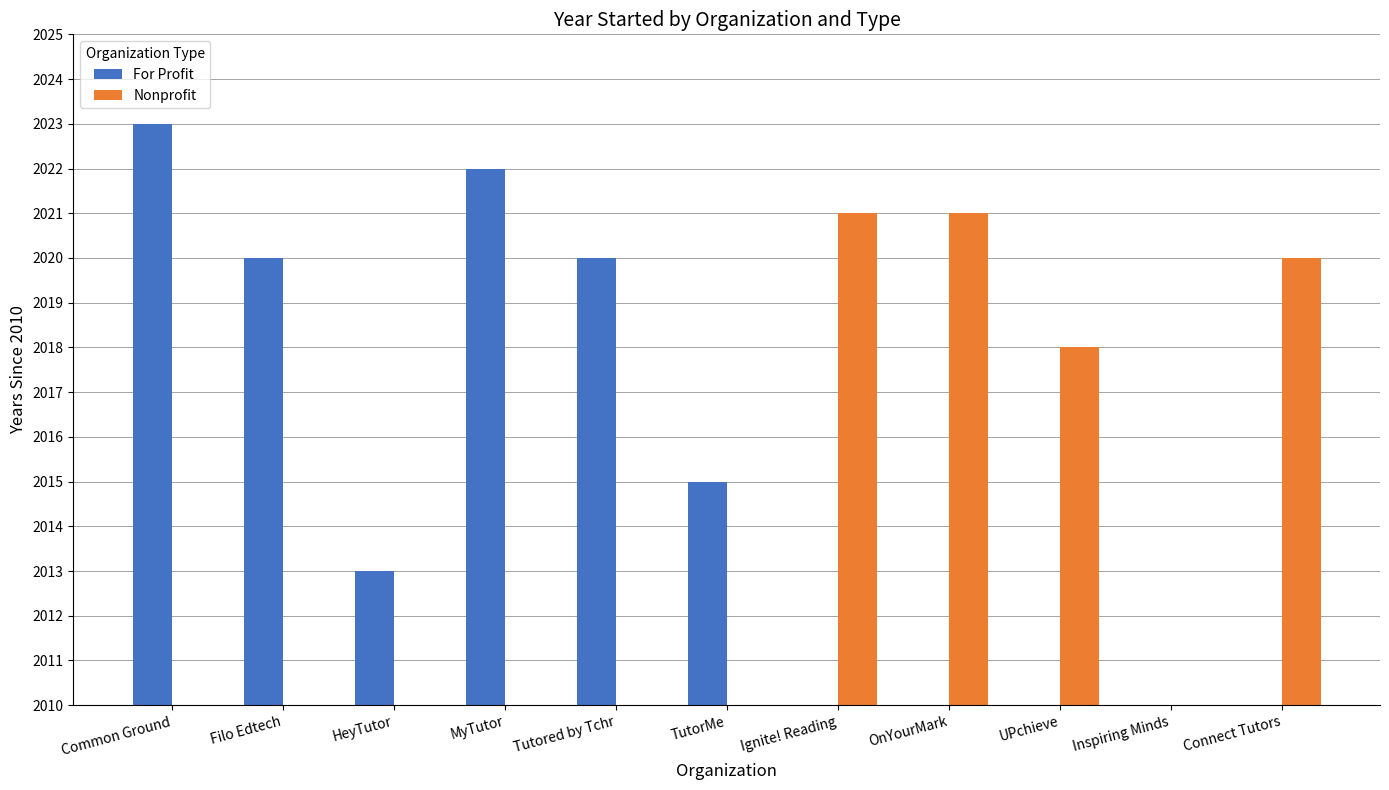

What are all the series names shown in the legend?

For Profit, Nonprofit